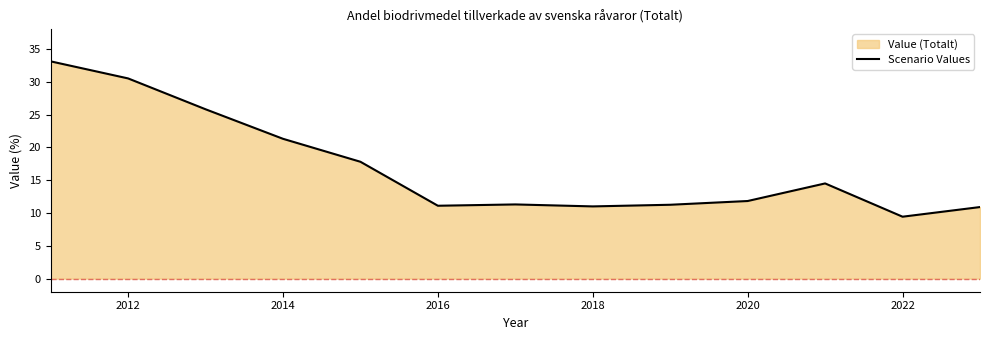

Between 2020 and 2018, which is larger?

2020